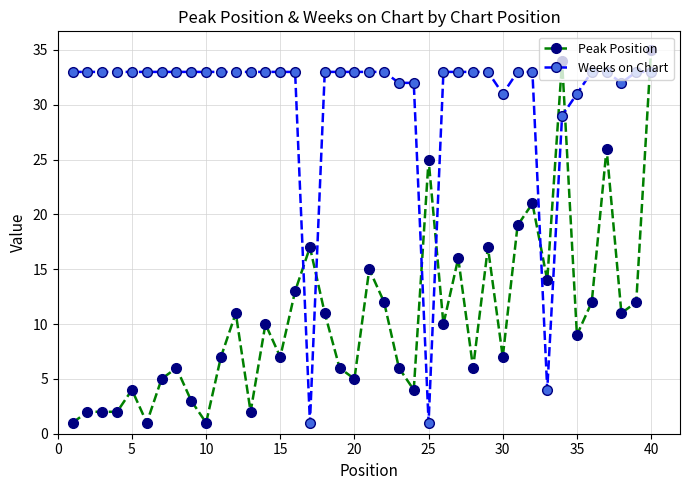

What is the average value of the Peak Position series?

11